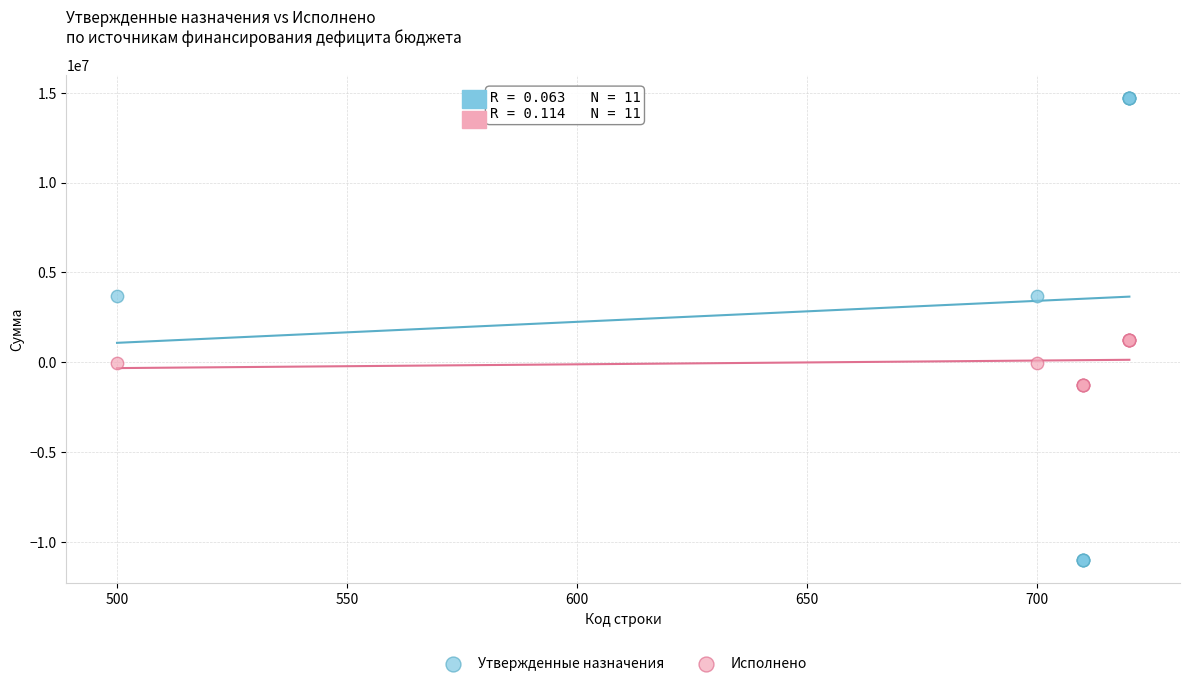

Which series contains the highest Y value?

Утвержденные назначения